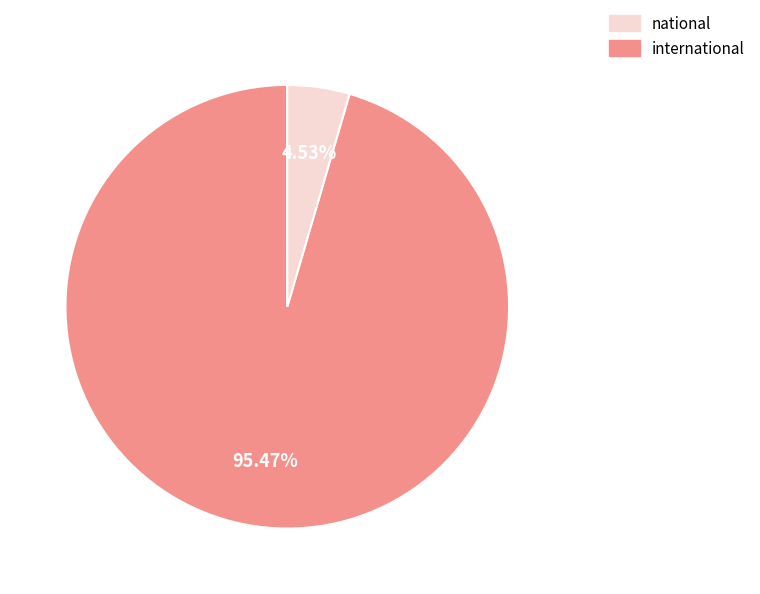

Is there a majority slice in this chart?

Yes